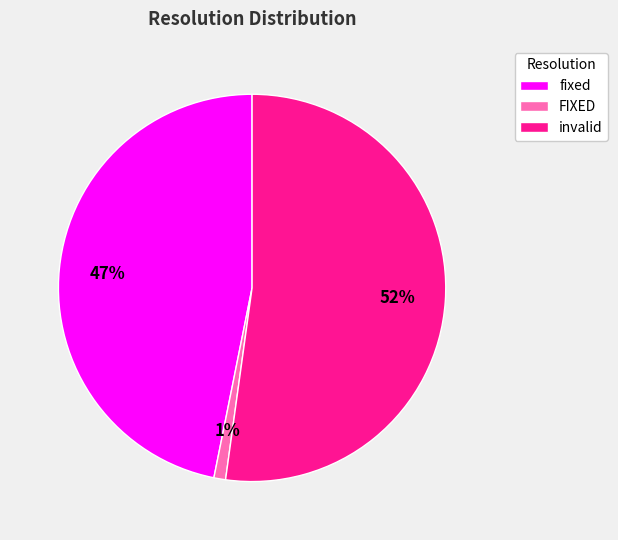

To the nearest percent, what portion does FIXED represent?

1%